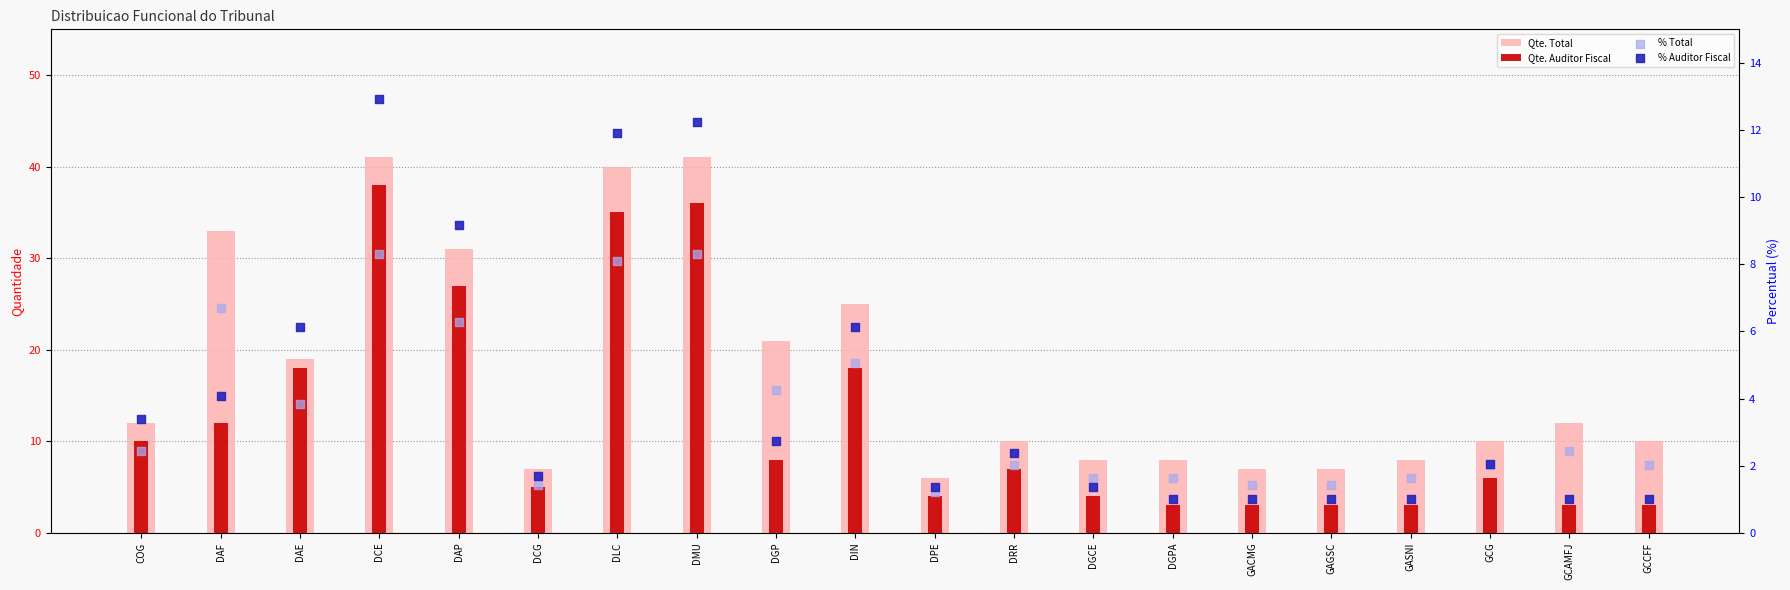

Which series has the widest spread of Y values?

Qte. Total